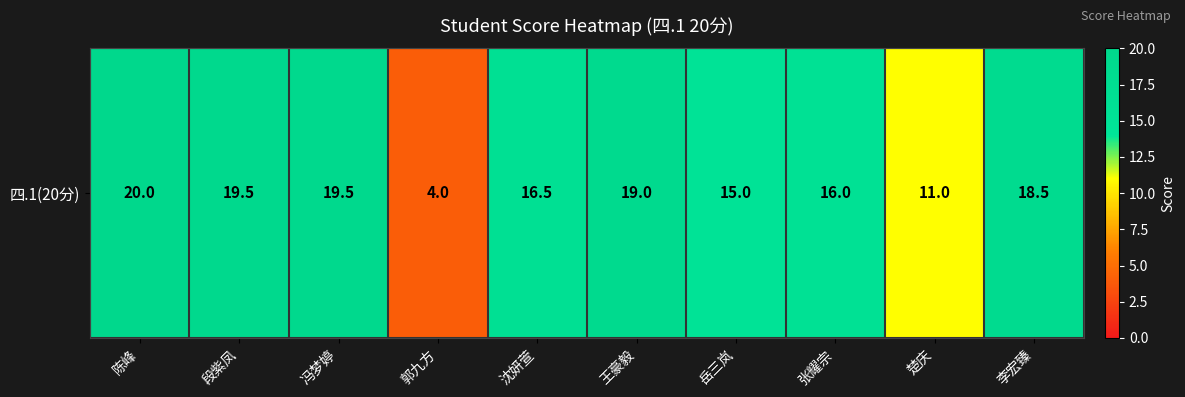

What is the difference between the second highest and minimum values?

15.5